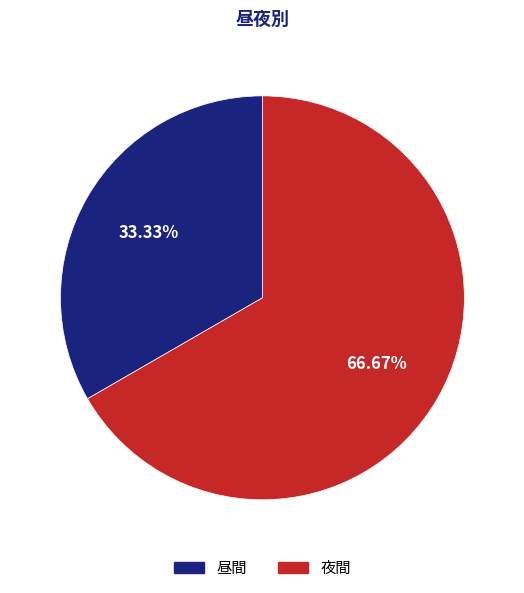

Is 昼間 the majority of the pie?

No